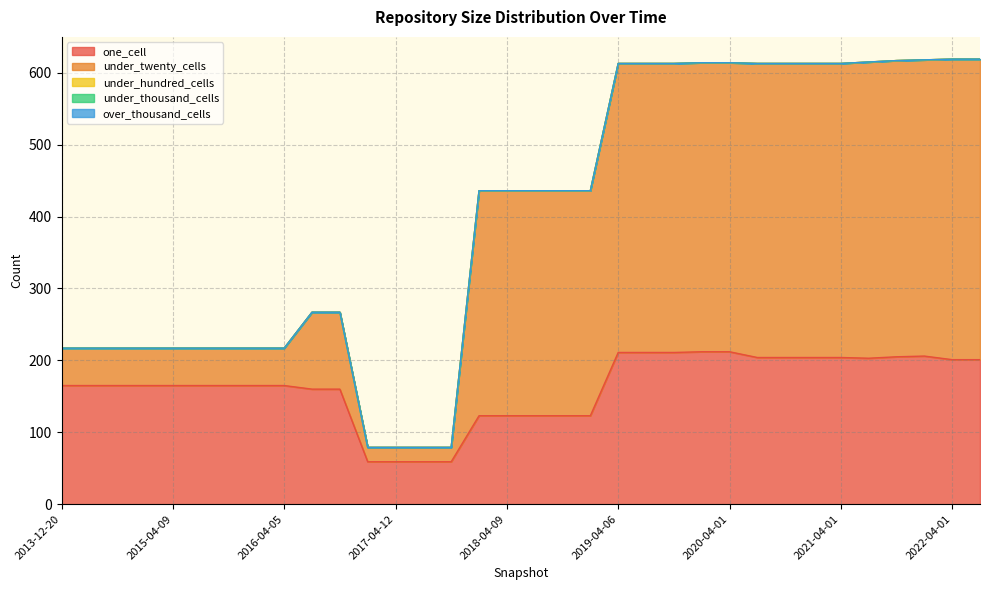

Reading right to left, transcribe all the data shown in this chart.

one_cell: 201	201	206	205	203	204	204	204	204	212	212	211	211	211	123	123	123	123	123	59	59	59	59	160	160	165	165	165	165	165	165	165	165	165
under_twenty_cells: 418	418	412	412	412	409	409	409	409	402	402	402	402	402	313	313	313	313	313	20	20	20	20	107	107	52	52	52	52	52	52	52	52	52
under_hundred_cells: 0	0	0	0	0	0	0	0	0	0	0	0	0	0	0	0	0	0	0	0	0	0	0	0	0	0	0	0	0	0	0	0	0	0
under_thousand_cells: 0	0	0	0	0	0	0	0	0	0	0	0	0	0	0	0	0	0	0	0	0	0	0	0	0	0	0	0	0	0	0	0	0	0
over_thousand_cells: 0	0	0	0	0	0	0	0	0	0	0	0	0	0	0	0	0	0	0	0	0	0	0	0	0	0	0	0	0	0	0	0	0	0